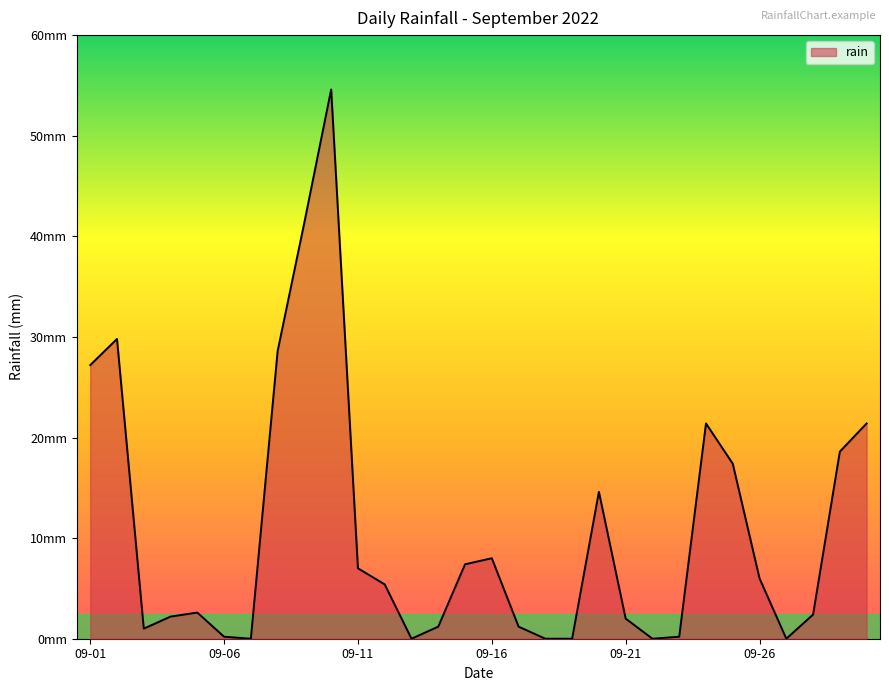

Does the chart have visible grid lines?

No